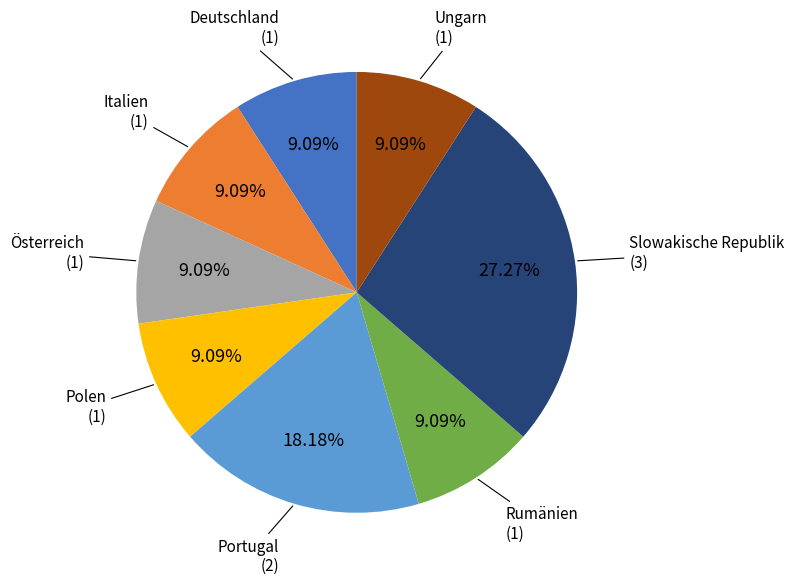

Combined, do Österreich and Polen account for over 50%?

No